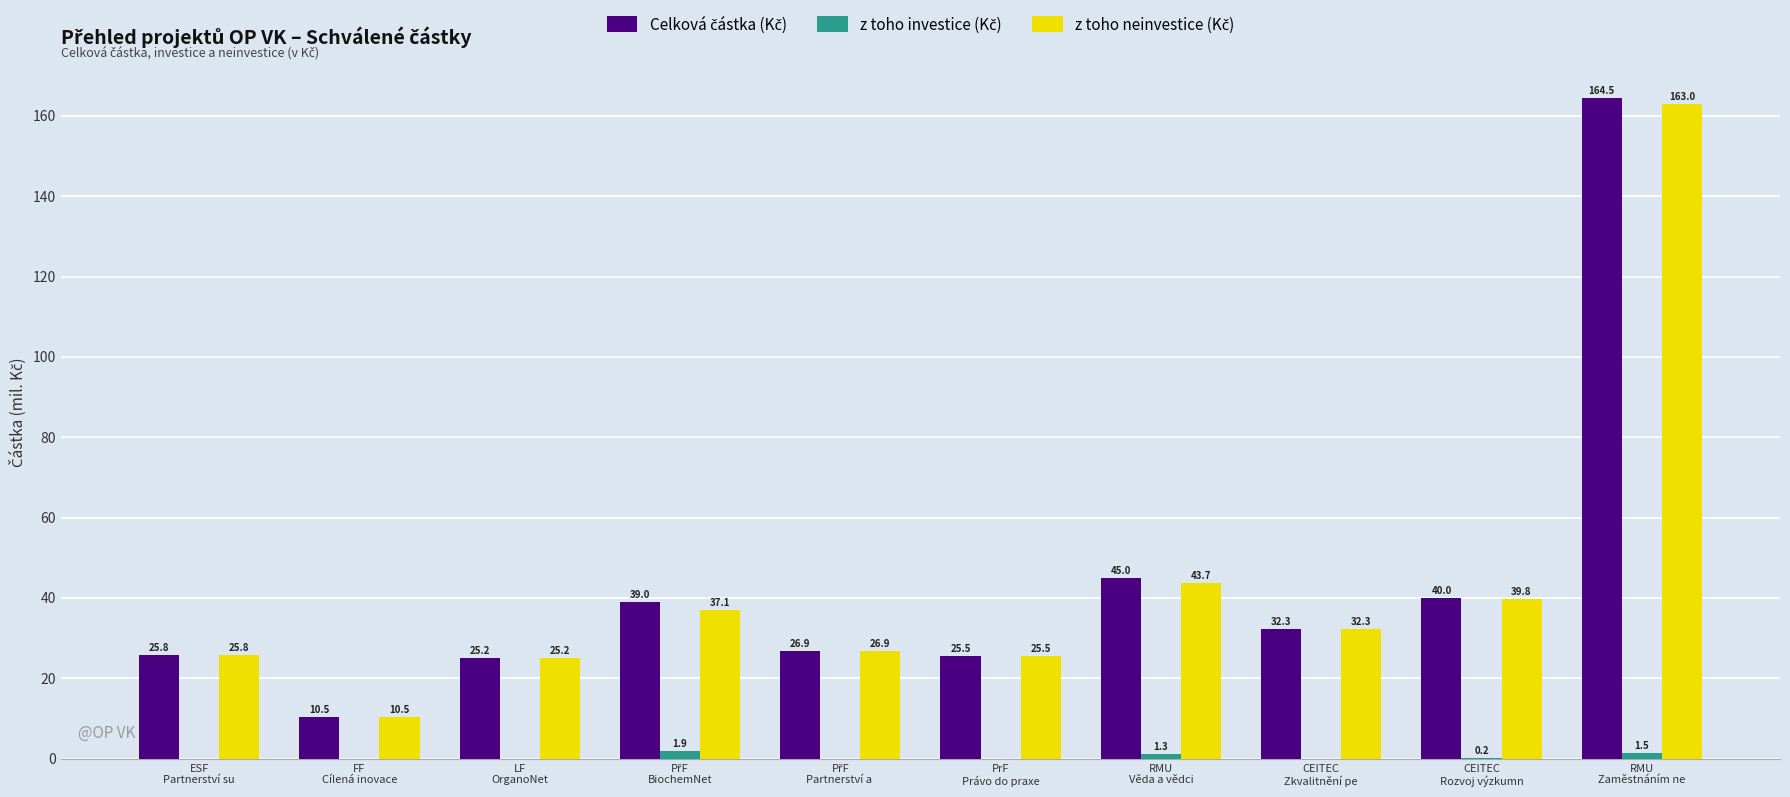

What is the maximum value shown in the chart?

164.5